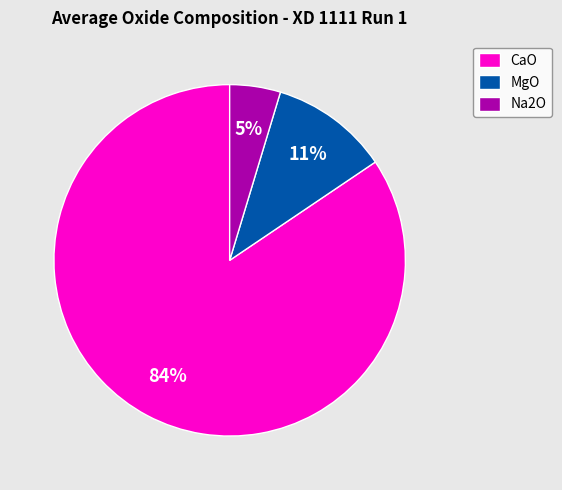

Rank the categories by value from highest to lowest.

CaO, MgO, Na2O